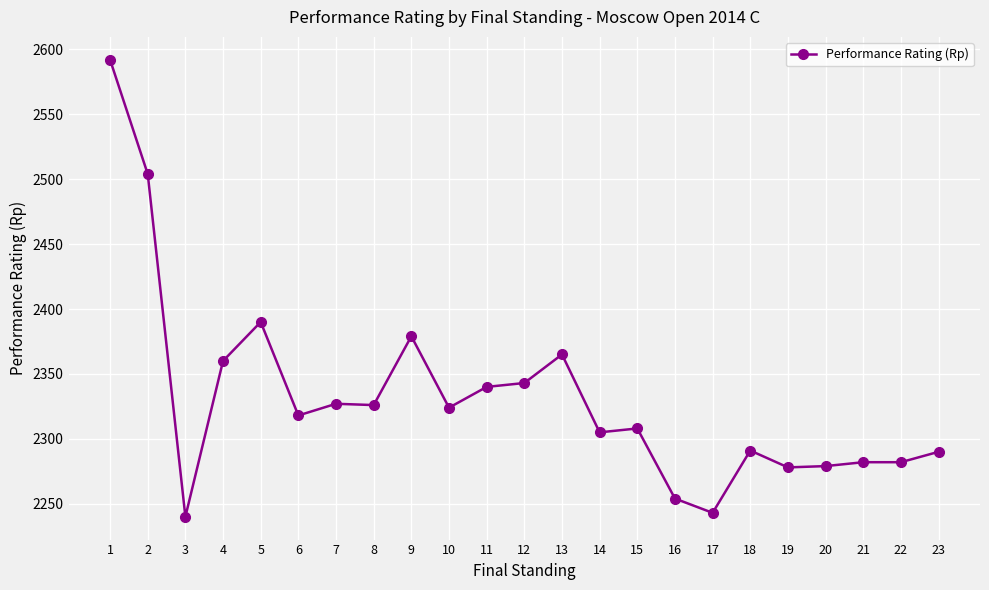

What is the minimum value shown in the chart?

2240